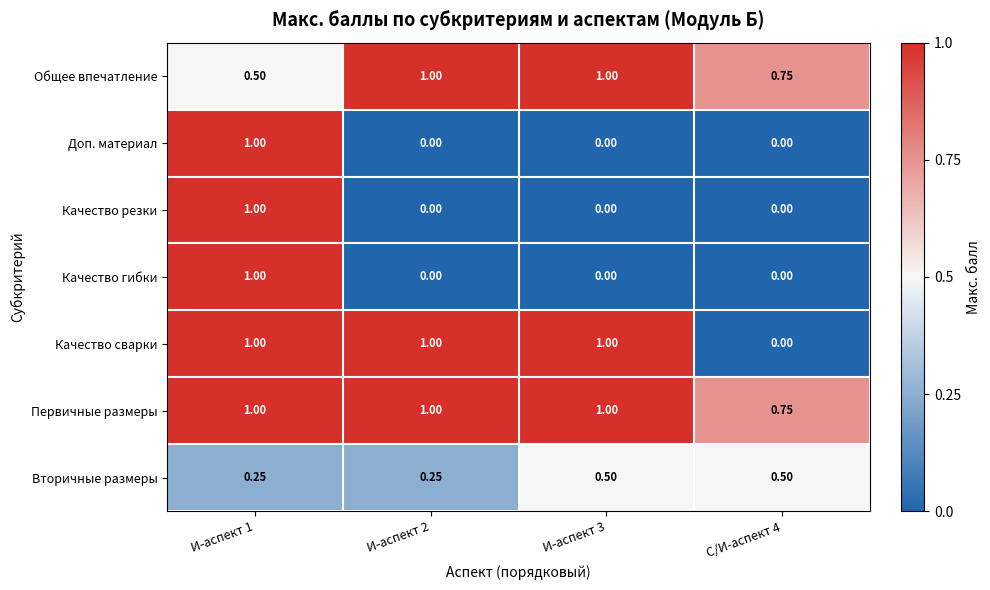

At which category is the sum across all series the highest?

И-аспект 1